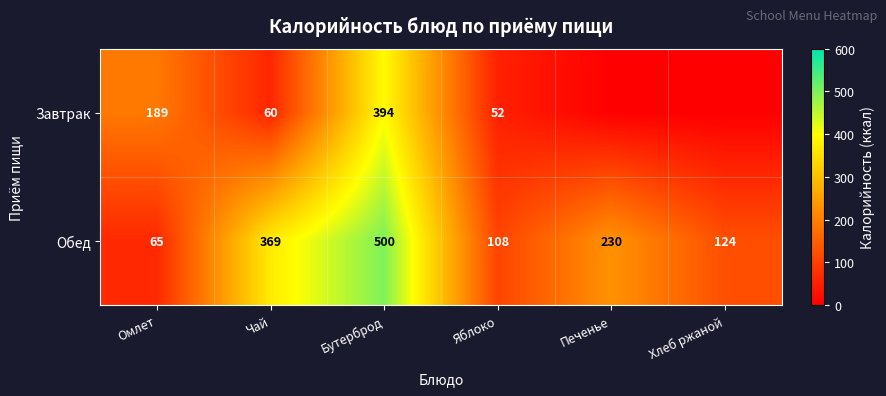

Which has a higher value, Яблоко or Омлет?

Омлет